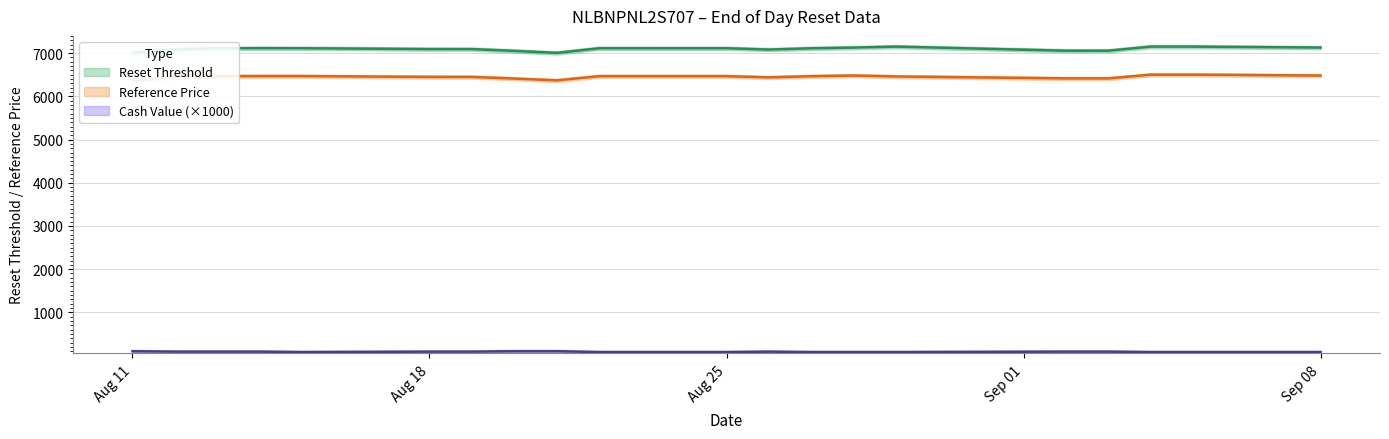

What is the maximum value for cash_value?

100.0